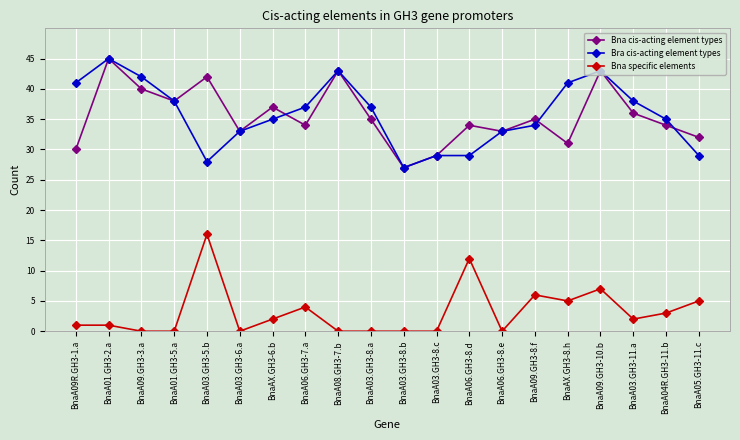

What is the label of the 8th point from the right?

BnaA06.GH3-8.d